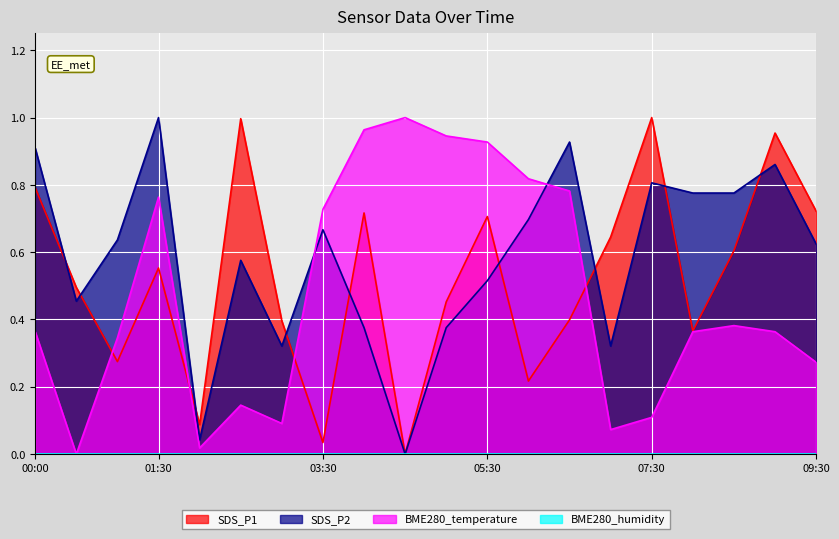

Is it true that SDS_P2 equals 0.1 at 07:00?

False